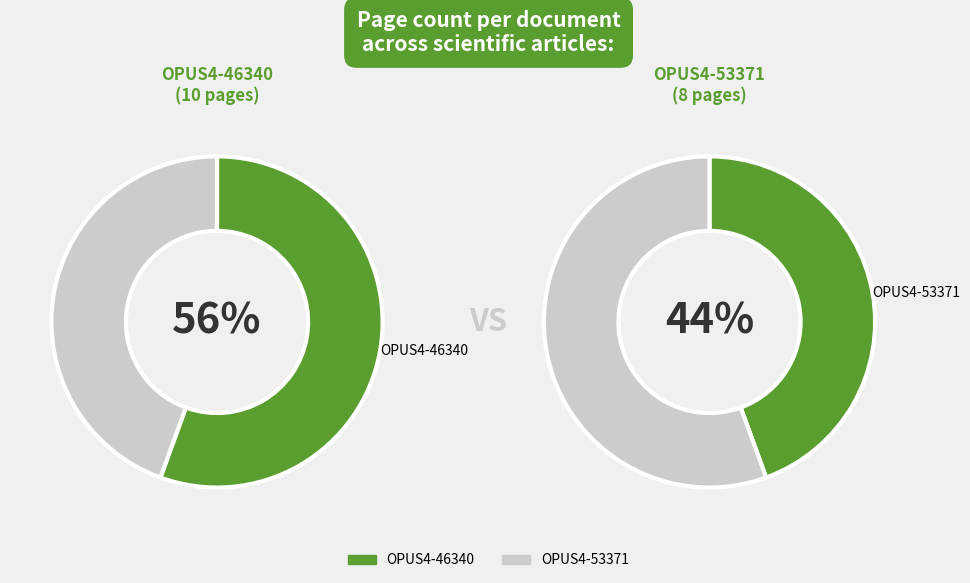

The OPUS4-46340 slice represents 56% of the pie. True or false?

True